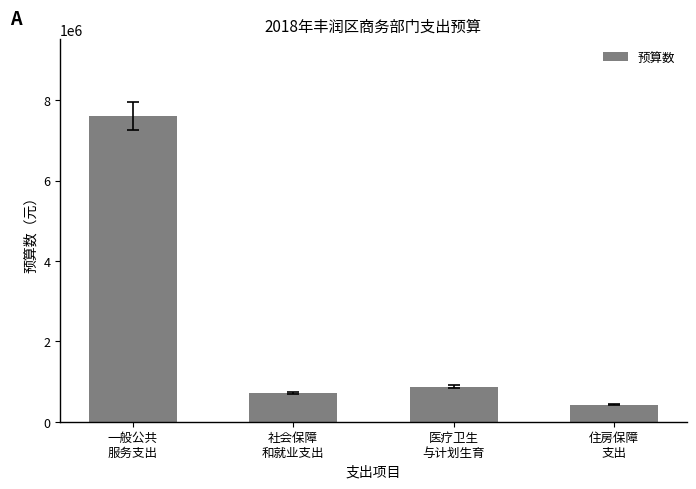

What is the sum of the values at 社会保障
和就业支出 and 一般公共
服务支出?

8318872.0